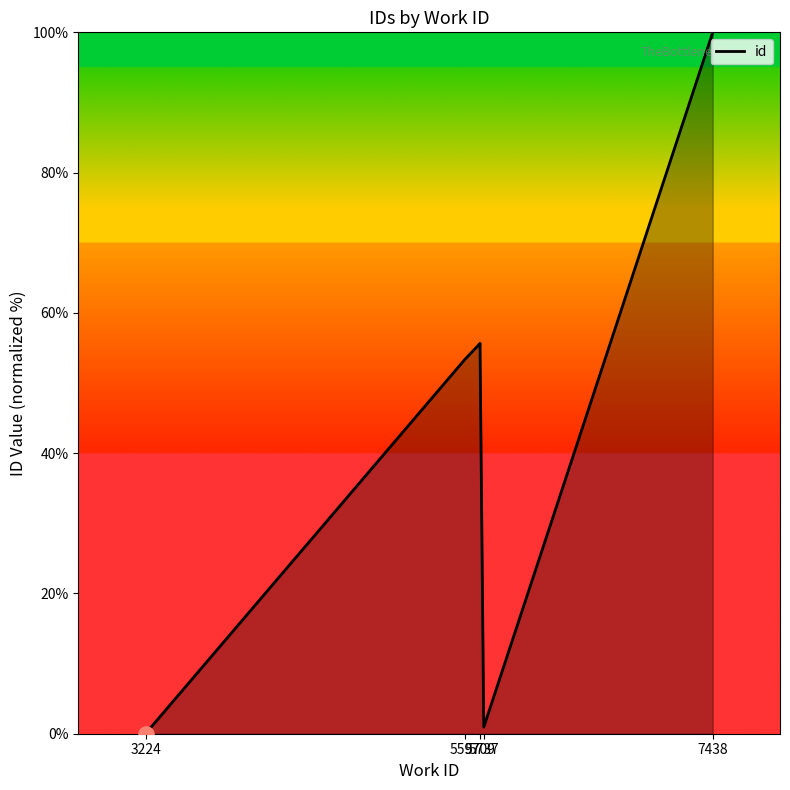

What is the change in value from 5709 to 5737?

-54.7